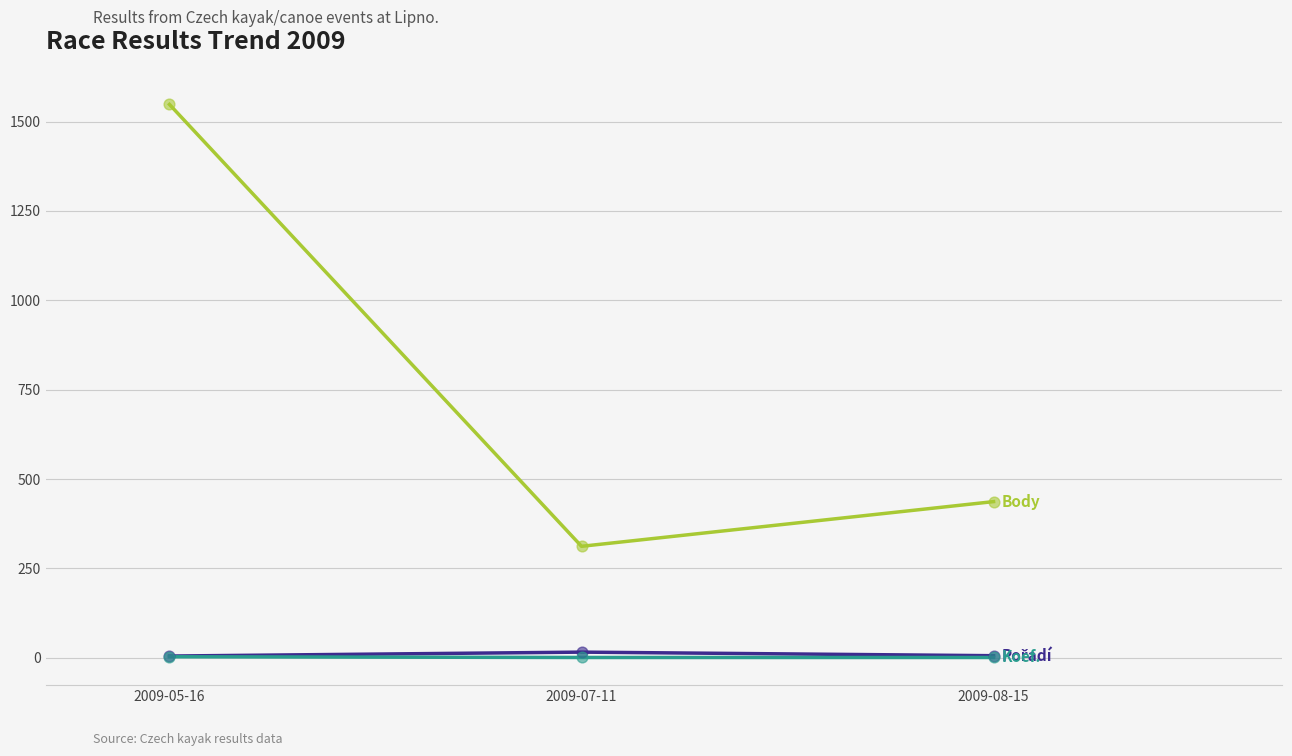

Which label corresponds to the largest value in the chart?

2009-05-16